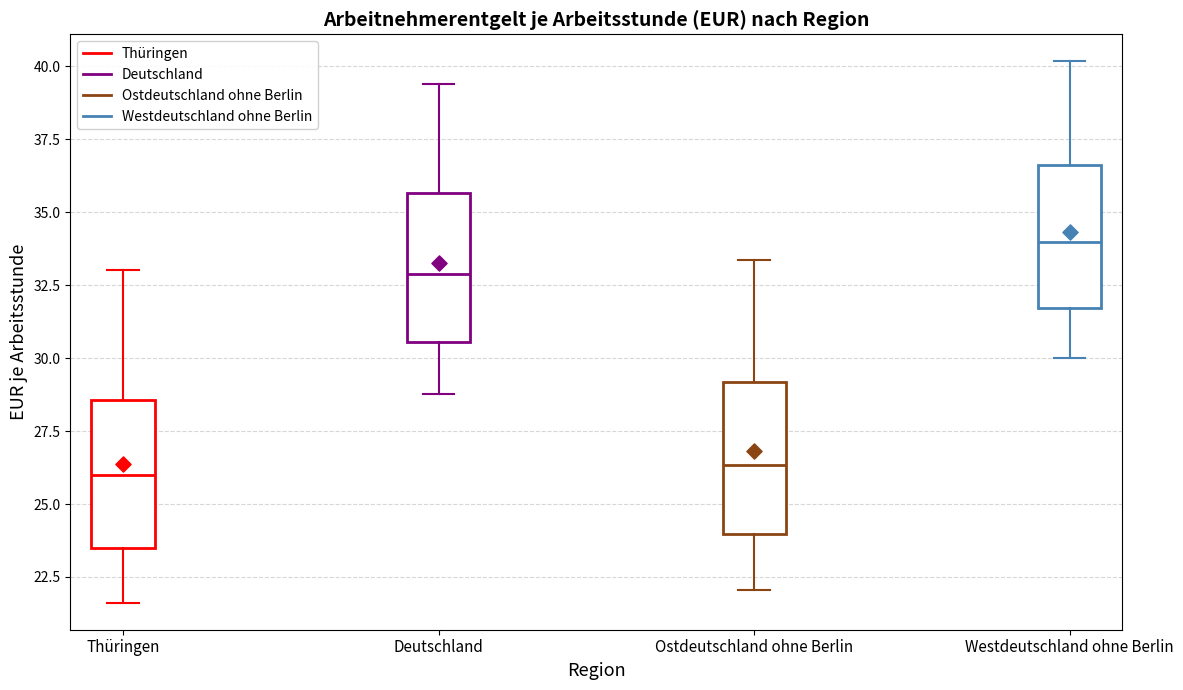

Reading left to right, read every box against the y-axis: the position of its median line, the range the box covers, and the ends of its whiskers. The values are not printed on the chart, so give them approximately, as read against the axis.

Thüringen: median 26.0, box 23.5 to 28.5, whiskers 21.5 to 33.0
Deutschland: median 33.0, box 30.5 to 35.5, whiskers 29.0 to 39.5
Ostdeutschland ohne Berlin: median 26.5, box 24.0 to 29.0, whiskers 22.0 to 33.5
Westdeutschland ohne Berlin: median 34.0, box 31.5 to 36.5, whiskers 30.0 to 40.0